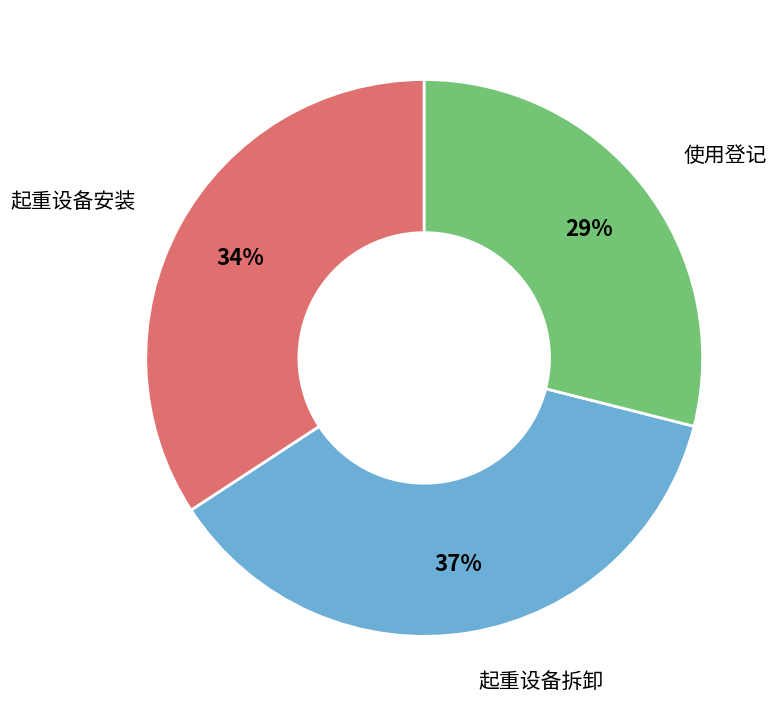

How many slices are in this pie chart?

3